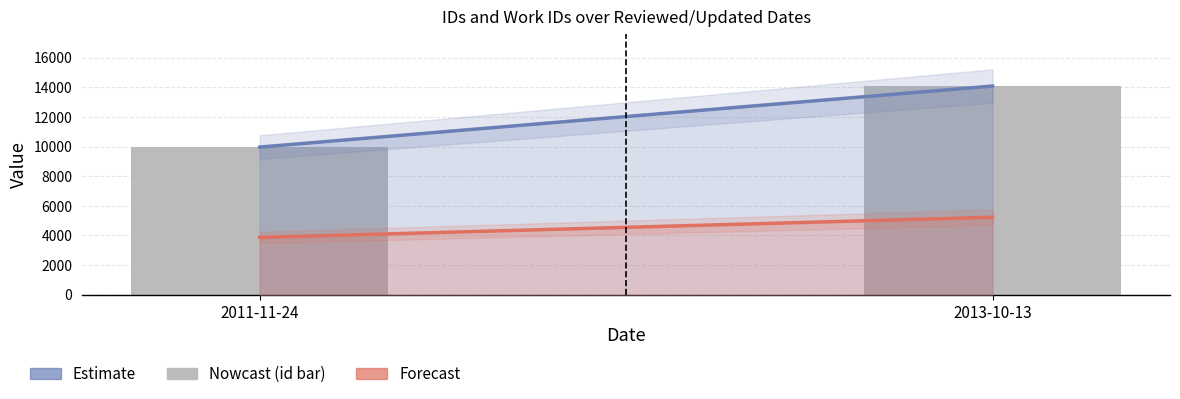

Read the value at 2011-11-24, to the nearest 10.

9960